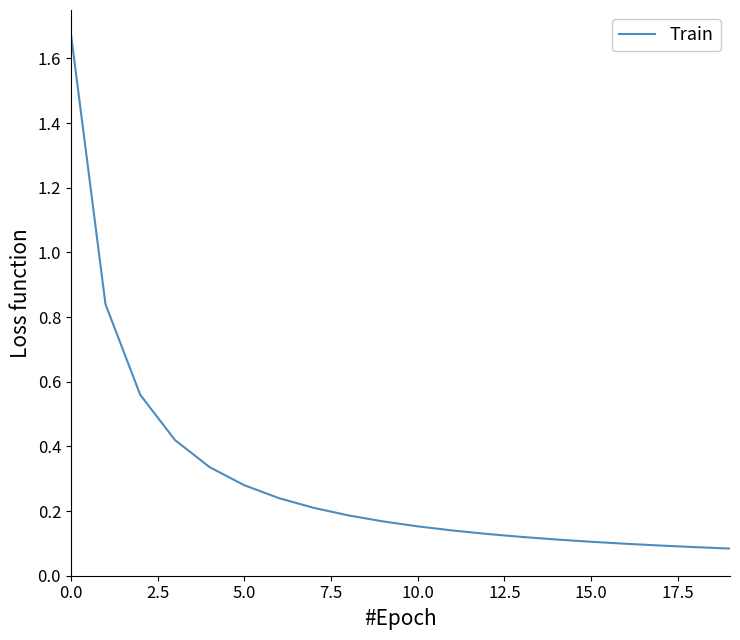

What is the difference between the maximum and minimum values?

1.6